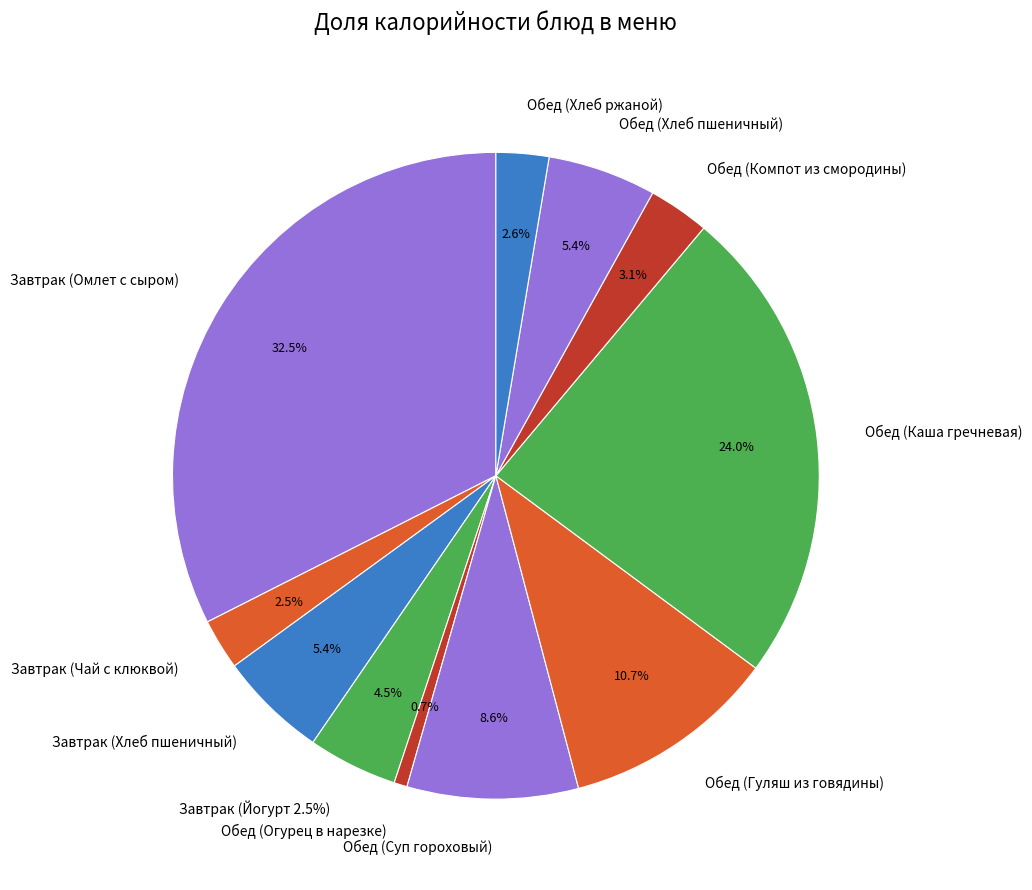

How many segments does this pie chart have?

11